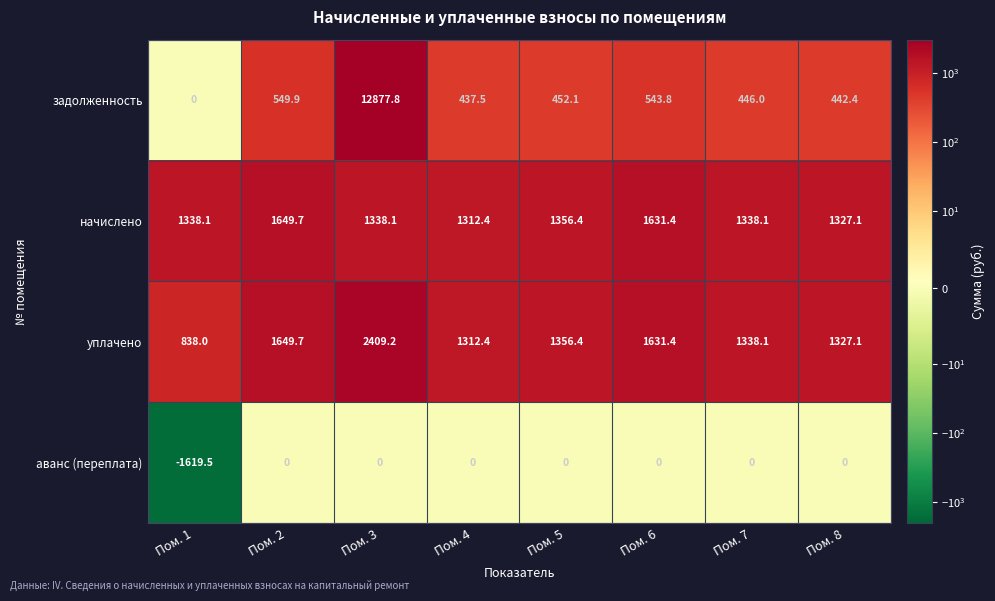

What is the total value across all series at Пом. 5?

3164.9